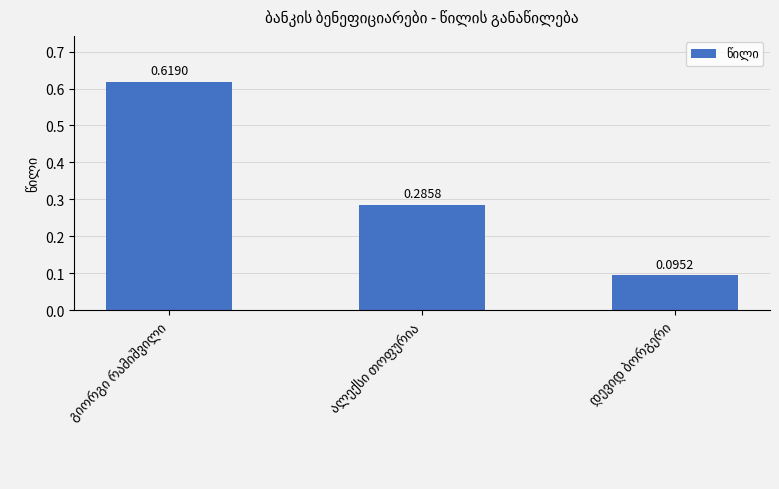

Count the values in the range 0 to 1.

3